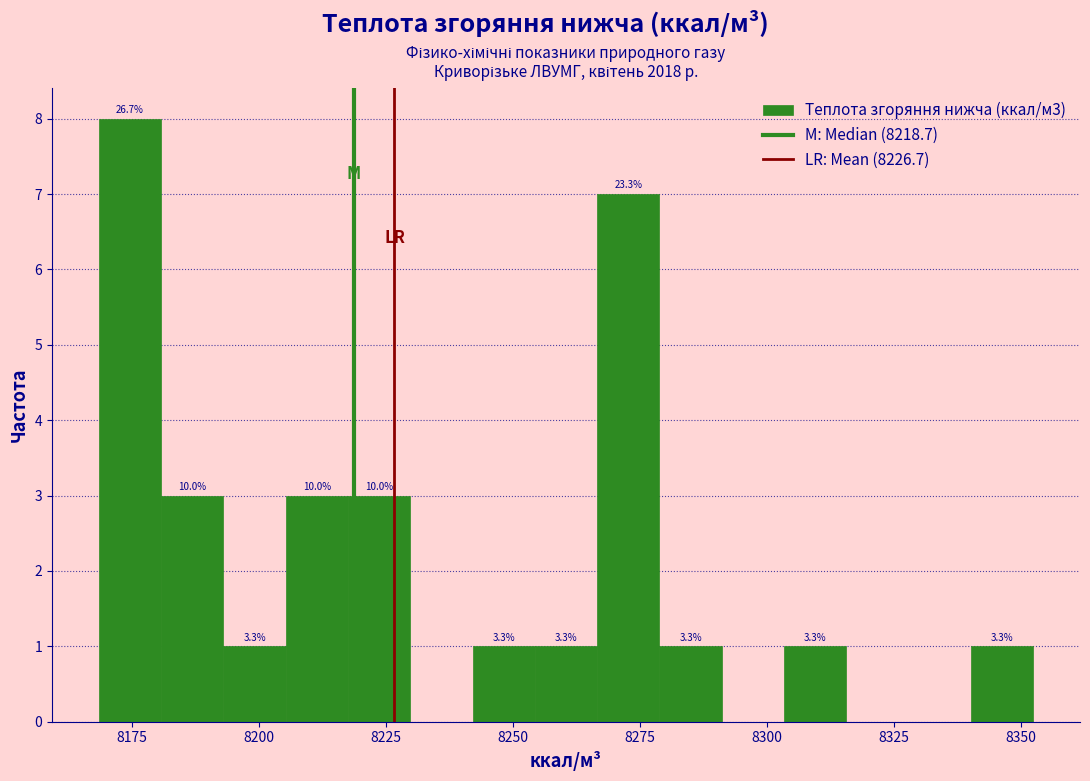

Around what value on the x-axis is the tallest bar? Give the approximate position of its centre, as read against the axis.

8175